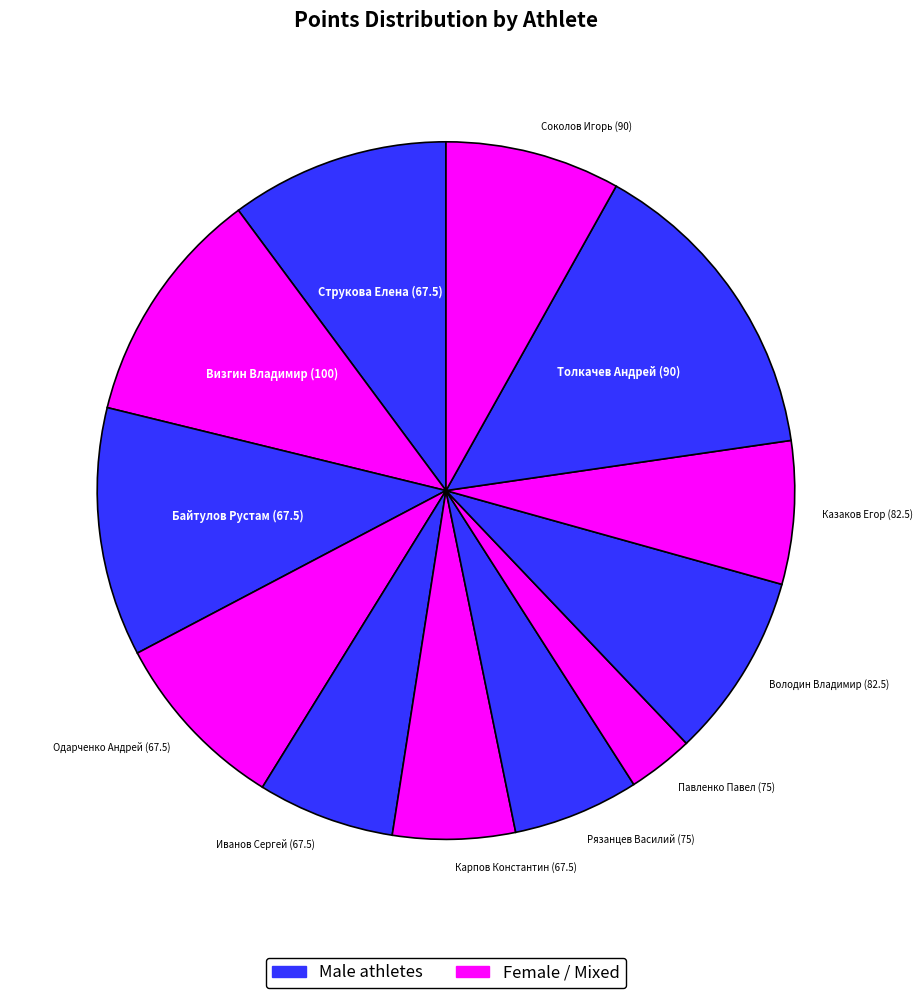

How many segments does this pie chart have?

12